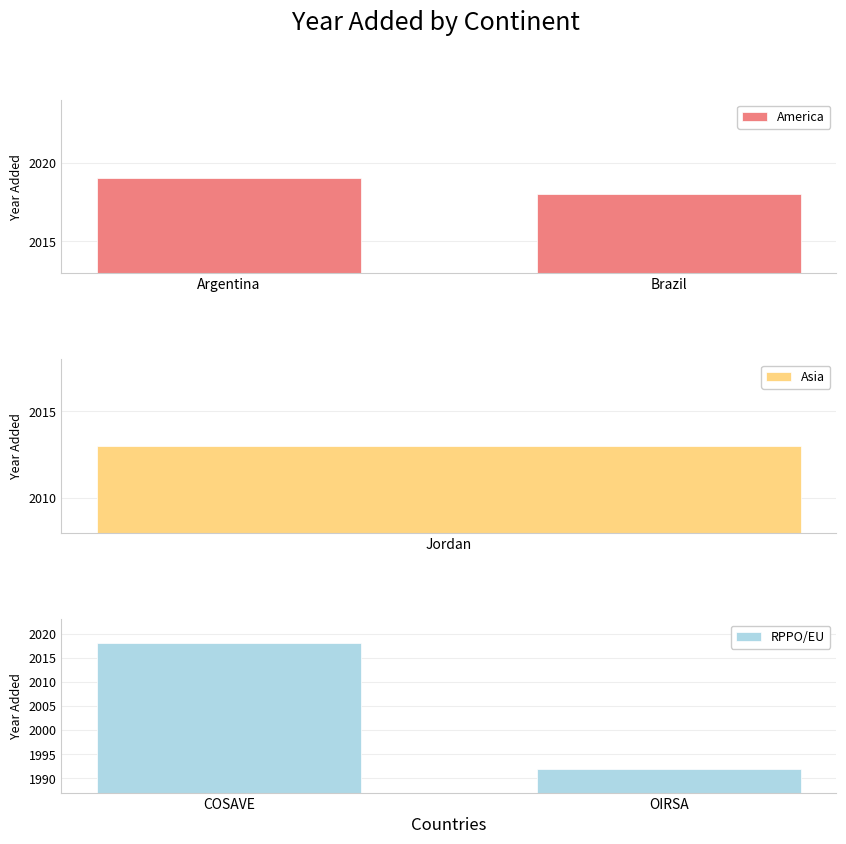

What is the minimum value for America?

2018